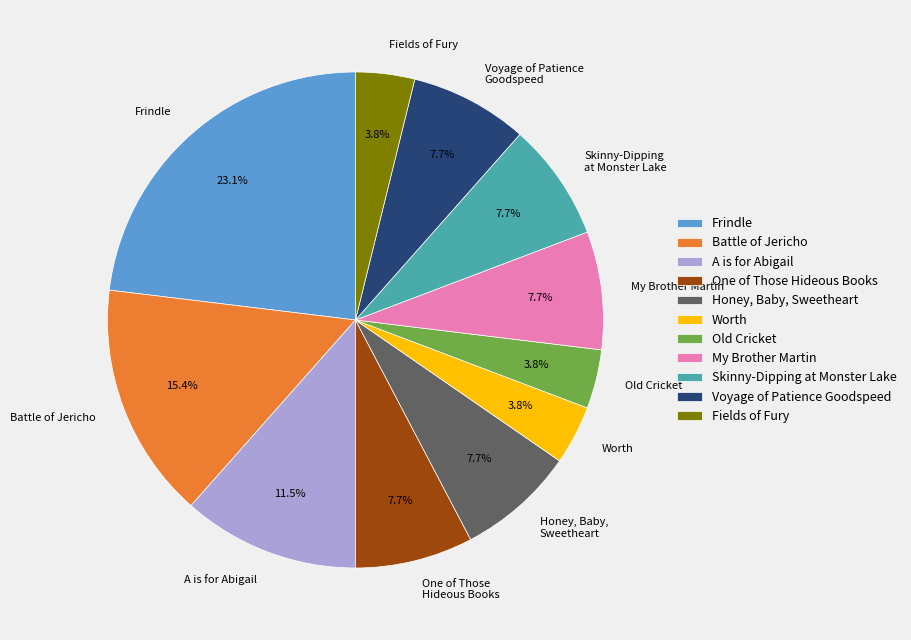

To the nearest percent, what percentage of the pie is Worth?

4%